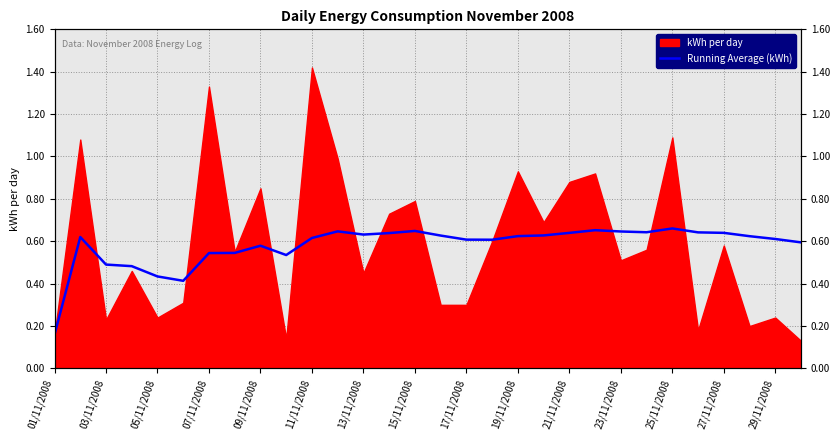

What position from the left is 13/11/2008?

13